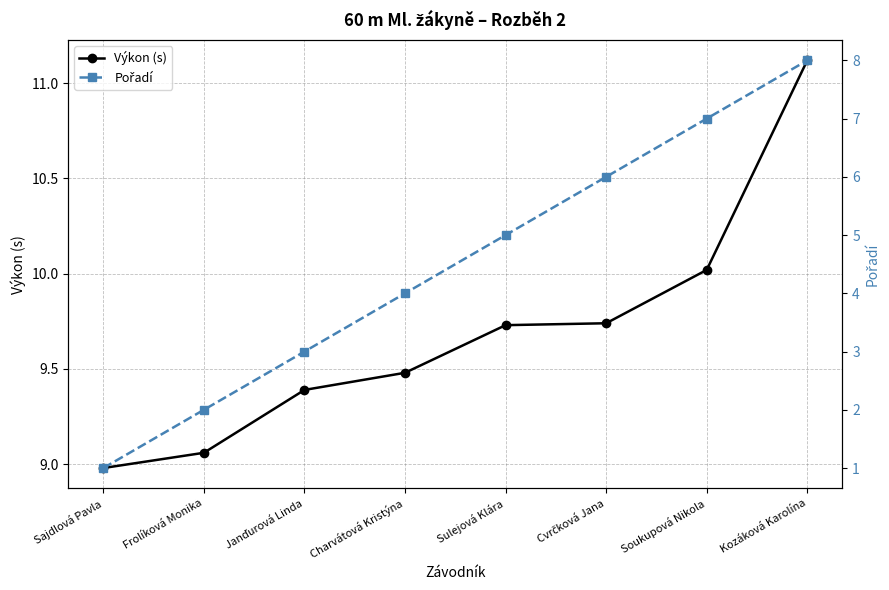

Does the chart display data point markers on the line(s)?

Yes